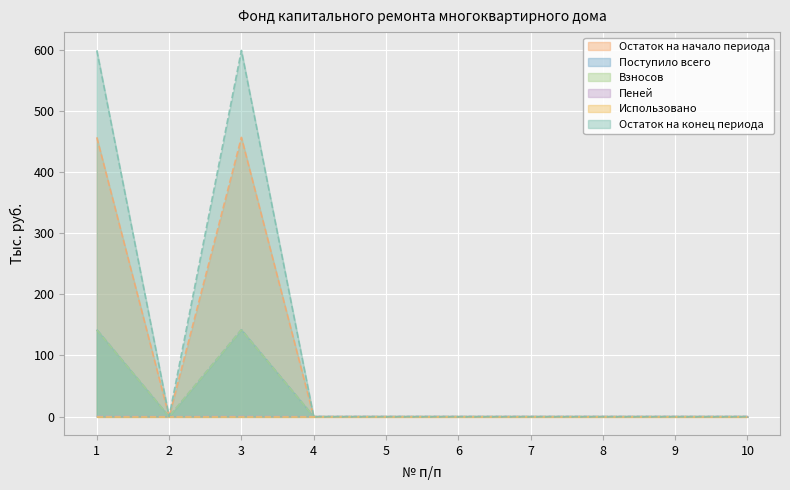

Is it true that Поступило всего equals 0.0 at 2?

True